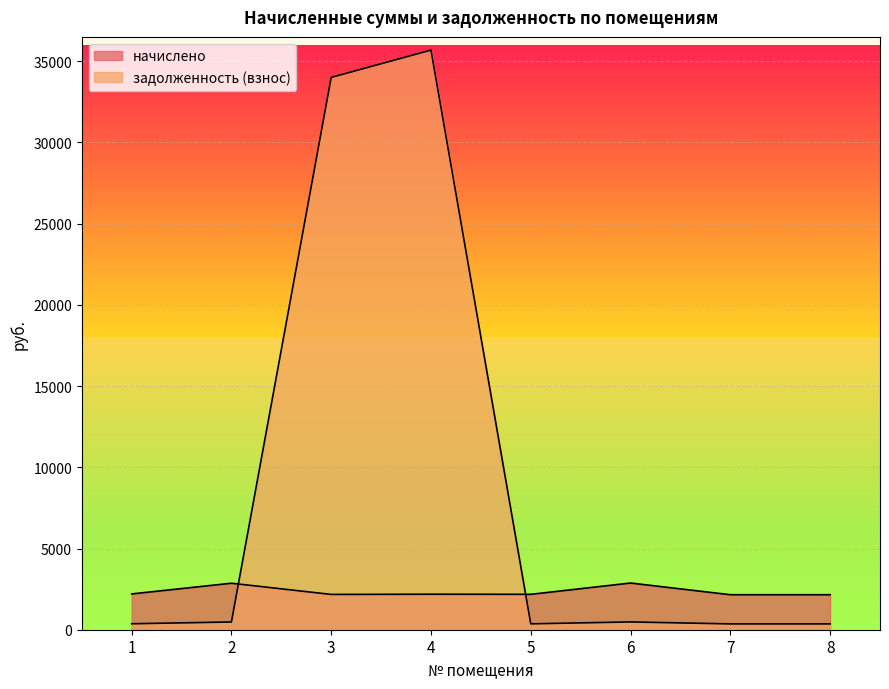

How many lines are shown in the chart?

2